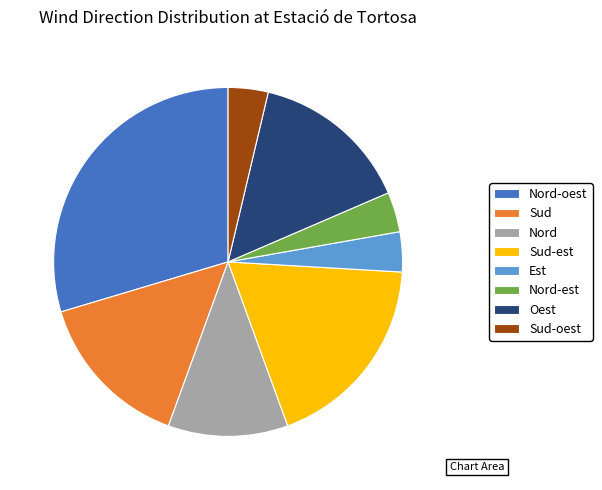

Which slice is the largest?

Nord-oest